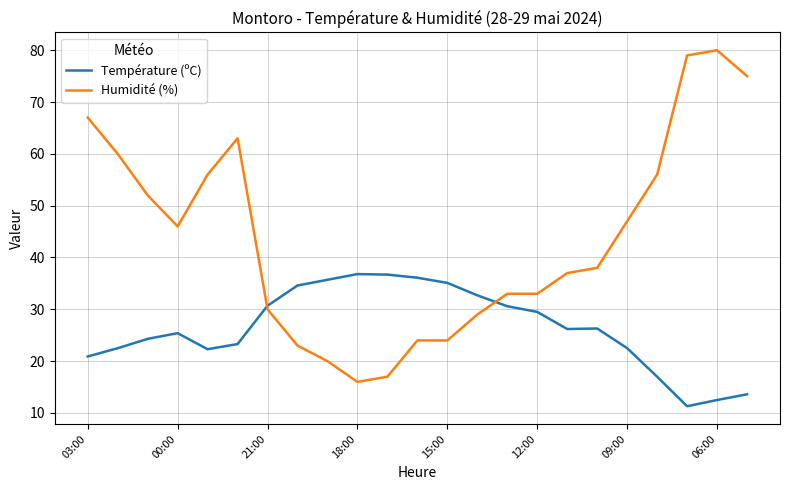

How many distinct data groups are displayed?

2